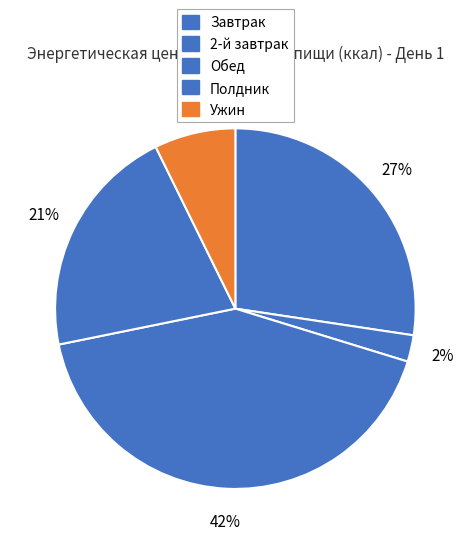

To the nearest percent, what is the combined percentage of Ужин and Полдник?

28%